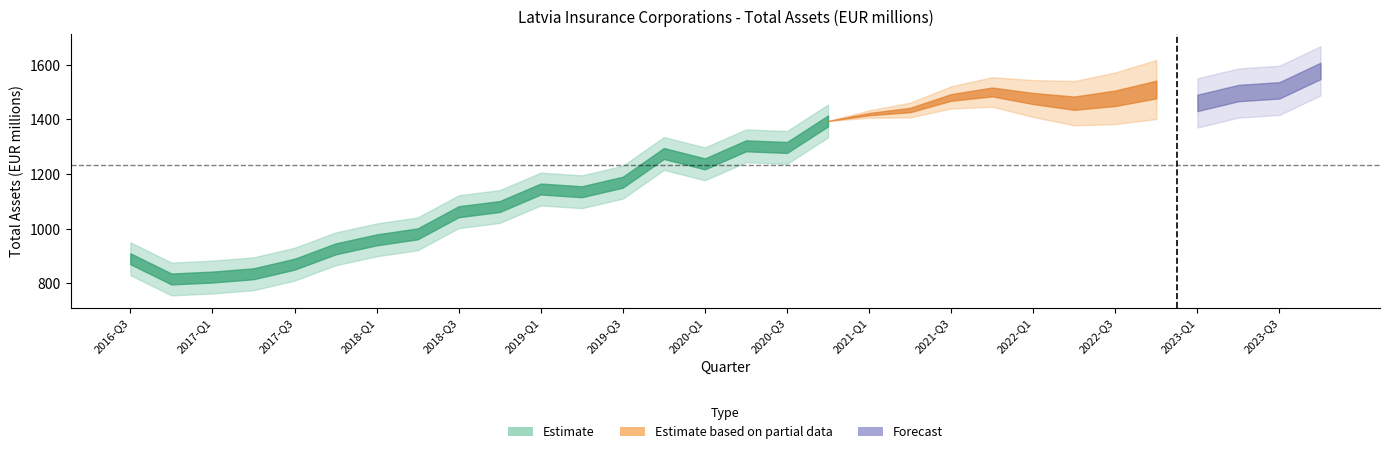

Read the value at 2019-Q2, to the nearest 50.

1150